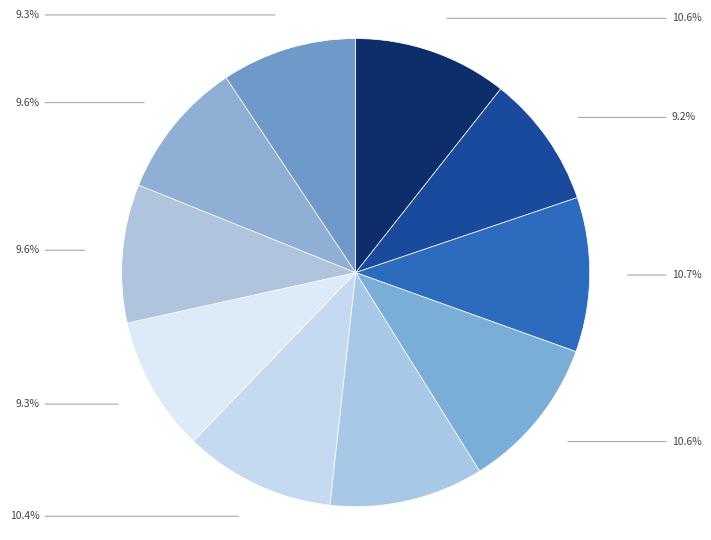

How many segments does this pie chart have?

10